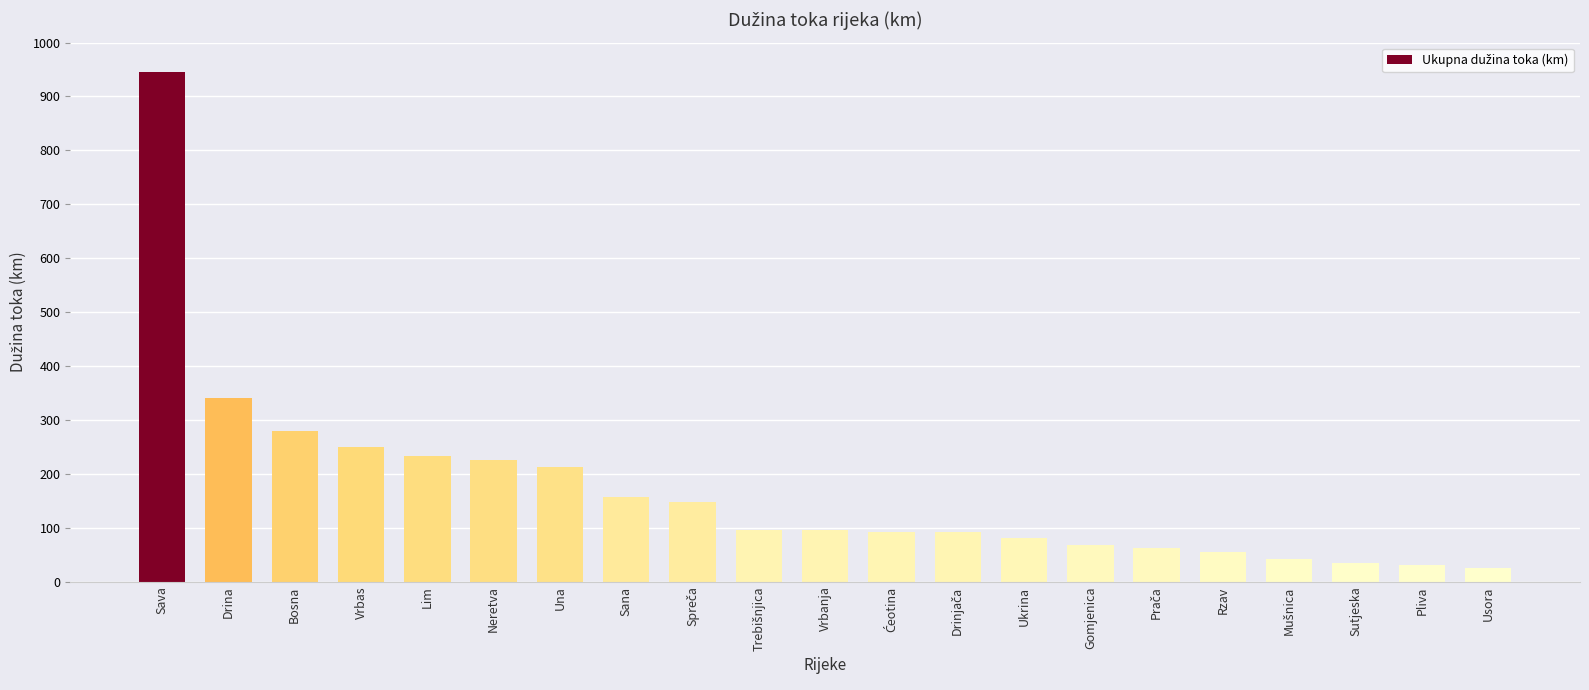

The chart shows a value of 35.9 at Ukrina. True or false?

False